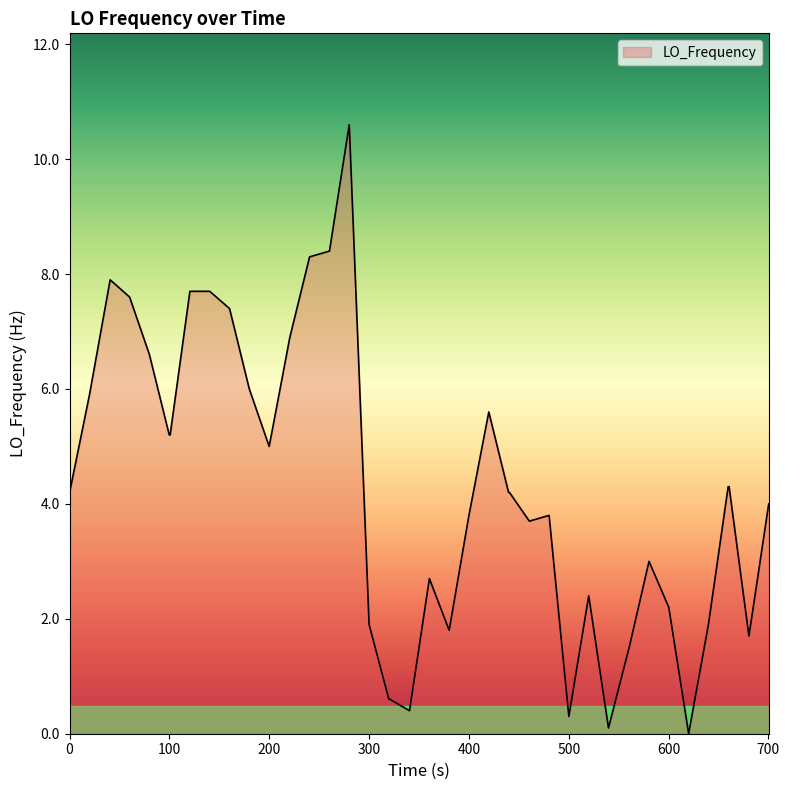

What is the difference between the maximum and minimum values?

10.6